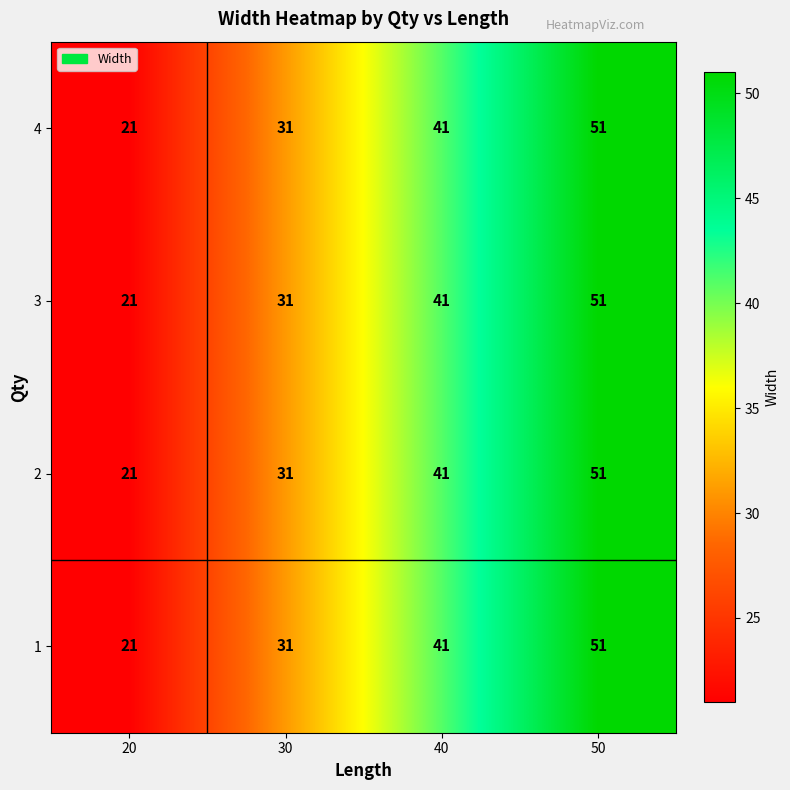

Rank the categories by 2 value from highest to lowest.

50, 40, 30, 20